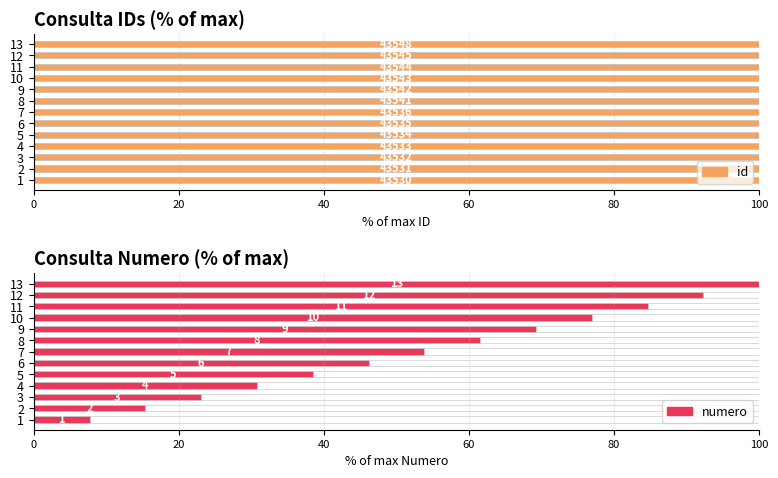

What is the value of the numero bar at the 10th from the left?

76.9